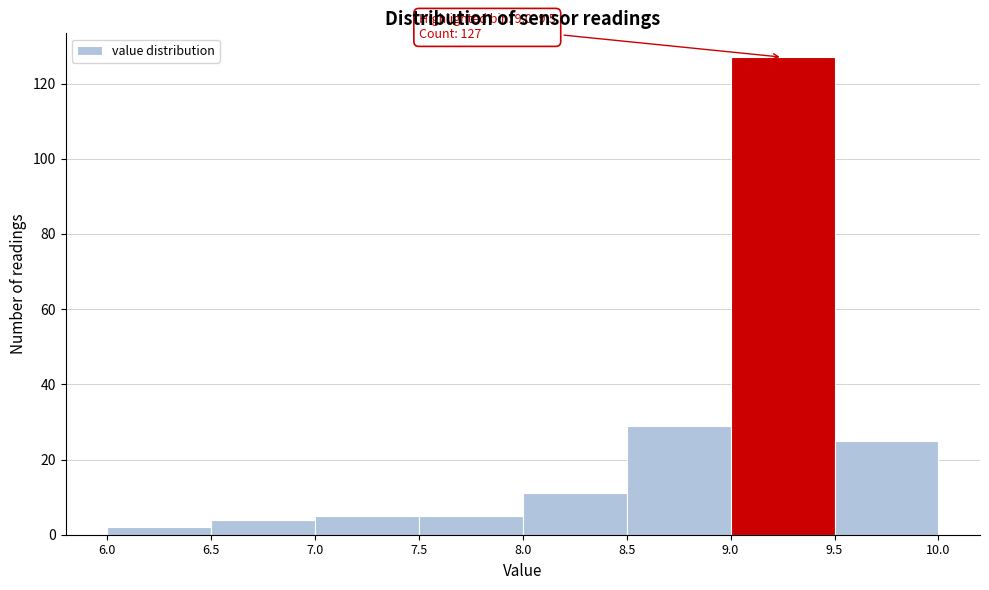

Over which range of the x-axis is the bar tallest?

9.0 to 9.5